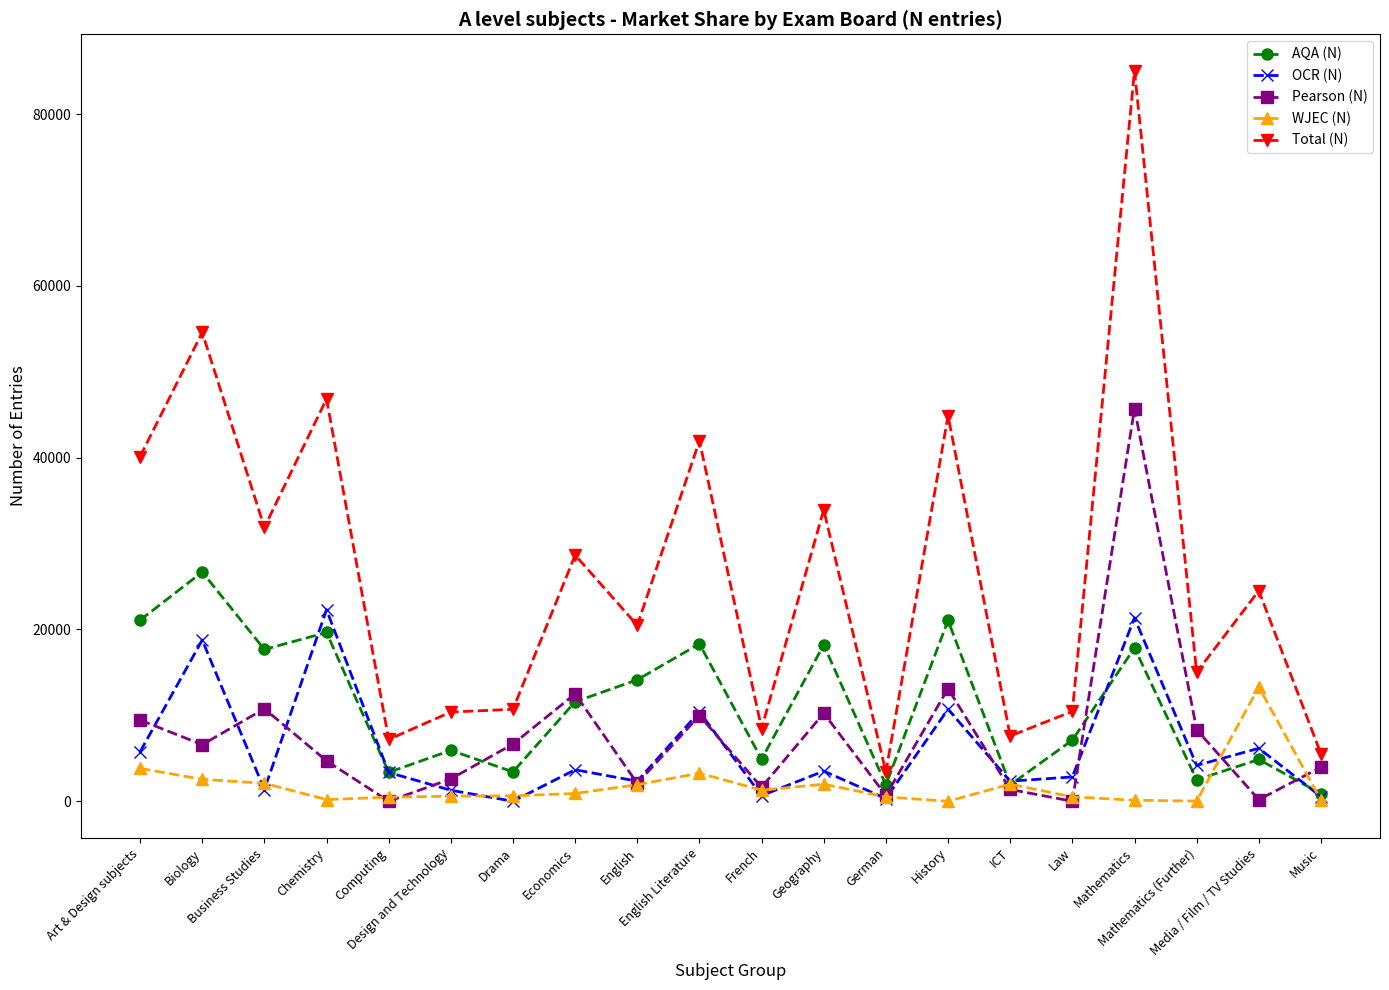

At Biology, list the series in order from largest to smallest.

Total (N), AQA (N), OCR (N), Pearson (N), WJEC (N)